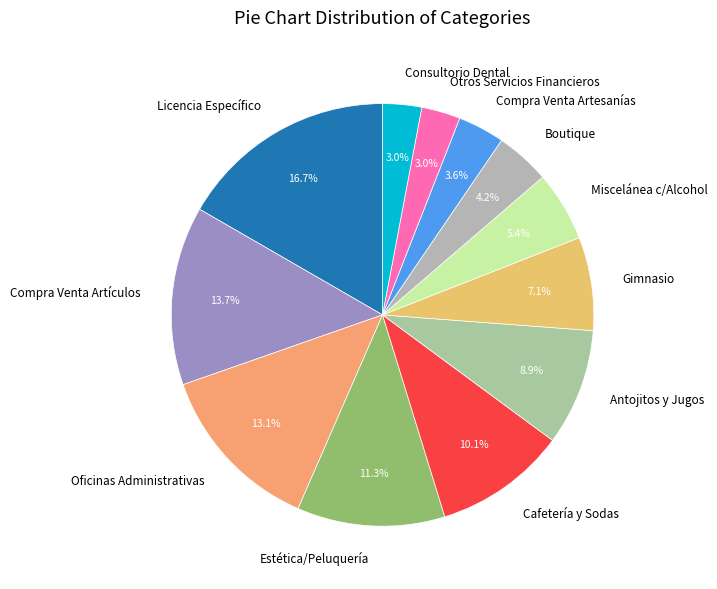

Does Otros Servicios Financieros represent more than half of the total?

No